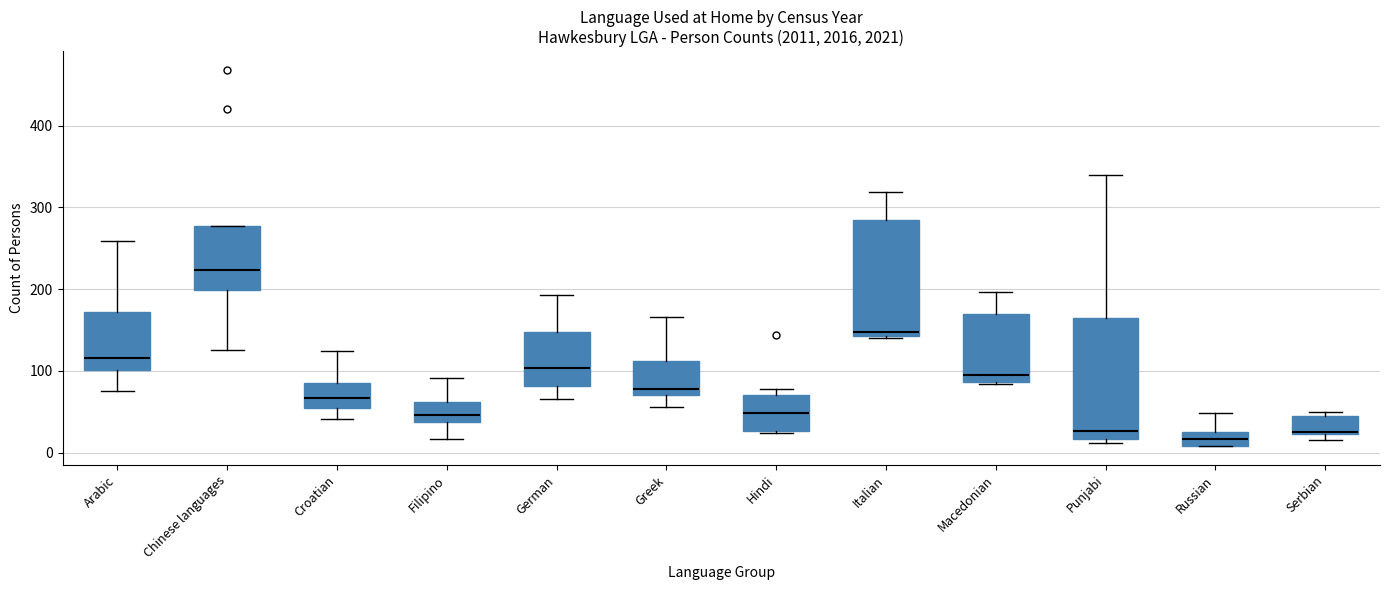

Reading left to right, transcribe this box plot: for each box, give where its median line is, the range the box spans, and where its two whiskers end, as read against the y-axis. The values are not printed on the chart, so give them approximately, as read against the axis.

Arabic: median 120, box 100 to 170, whiskers 80 to 260
Chinese languages: median 220, box 200 to 280, whiskers 130 to 280
Croatian: median 70, box 50 to 90, whiskers 40 to 120
Filipino: median 50, box 40 to 60, whiskers 20 to 90
German: median 100, box 80 to 150, whiskers 70 to 190
Greek: median 80, box 70 to 110, whiskers 60 to 170
Hindi: median 50, box 30 to 70, whiskers 20 to 80
Italian: median 150, box 140 to 290, whiskers 140 to 320
Macedonian: median 100, box 90 to 170, whiskers 80 to 200
Punjabi: median 30, box 20 to 170, whiskers 10 to 340
Russian: median 20, box 10 to 30, whiskers 10 to 50
Serbian: median 30 (drawn on the box's lower edge), box 20 to 50, whiskers 20 (just below the box's lower edge) to 50 (just above the box's upper edge)